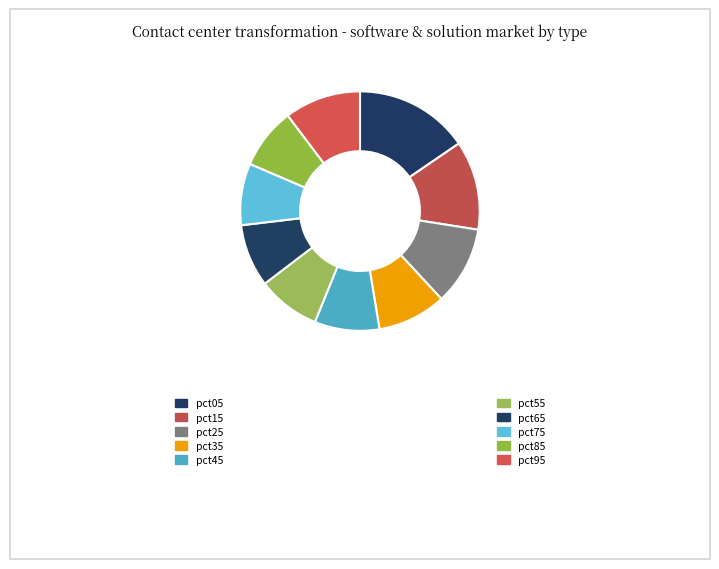

Rank the categories by value from lowest to highest.

pct85, pct75, pct65, pct55, pct45, pct35, pct95, pct25, pct15, pct05